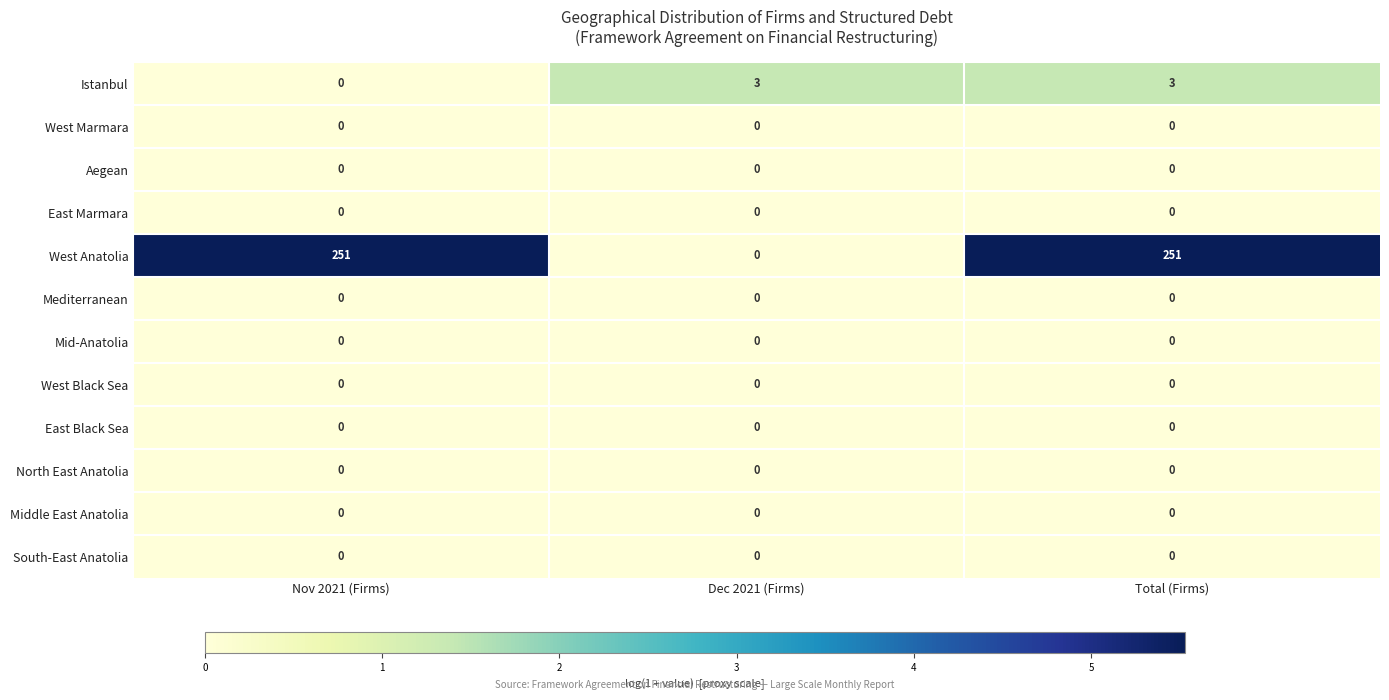

True or false: Mid-Anatolia has a value of 0 at Nov 2021 (Firms).

True